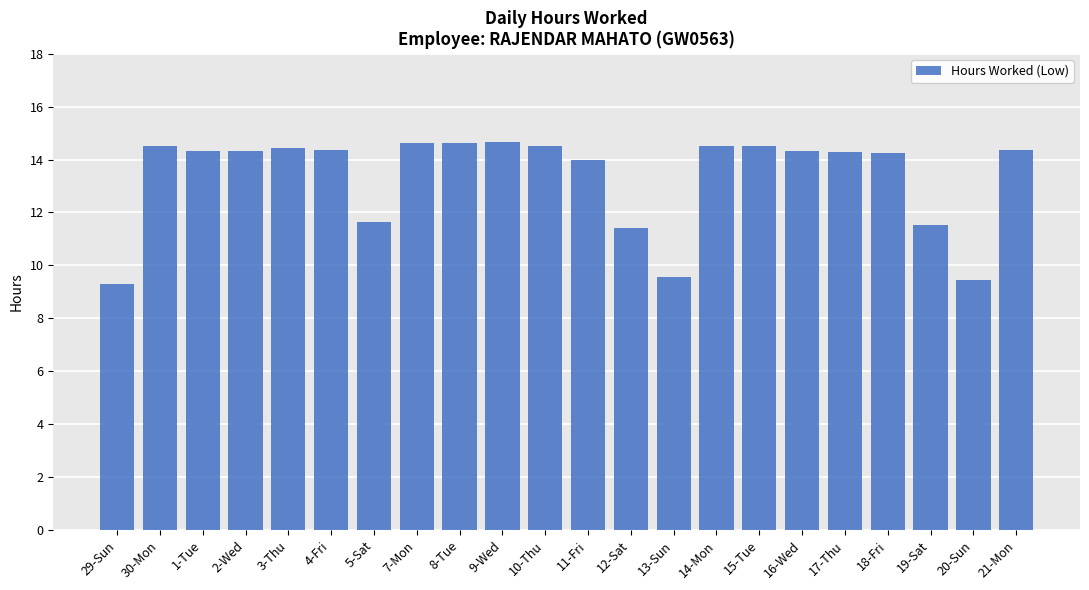

Does the chart contain stacked bars?

No